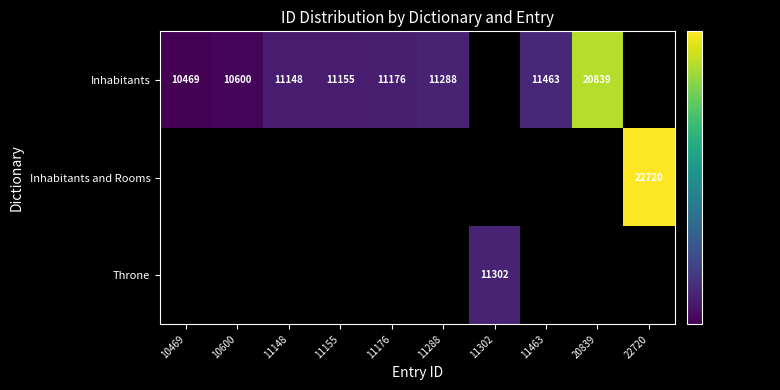

The Inhabitants series shows 11463 at 11463. True or false?

True